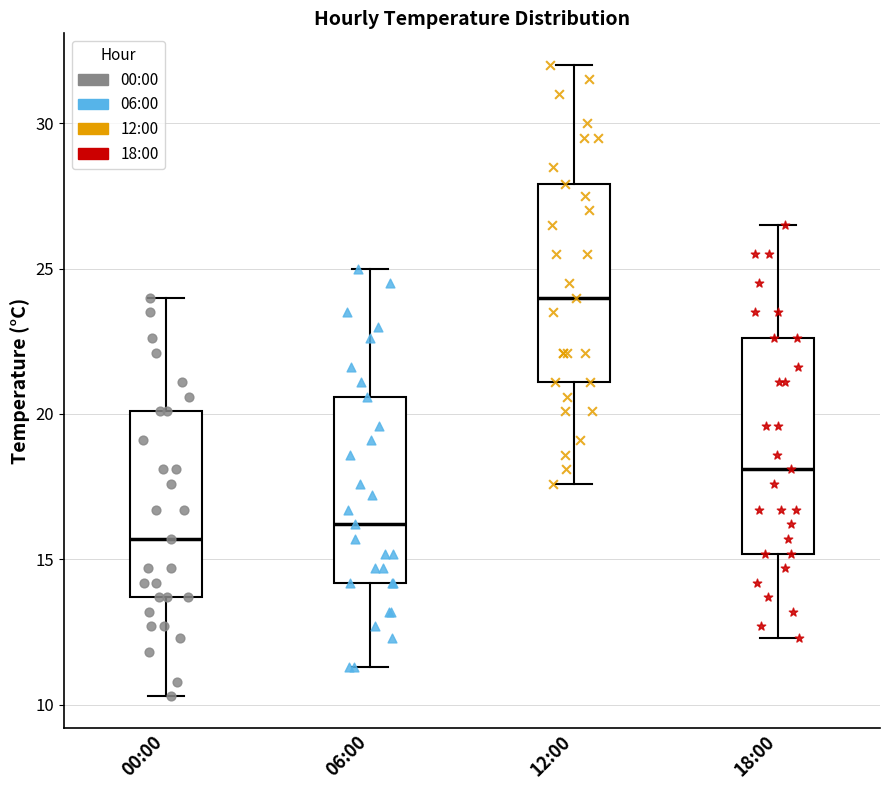

Which box's median line is the highest?

12:00